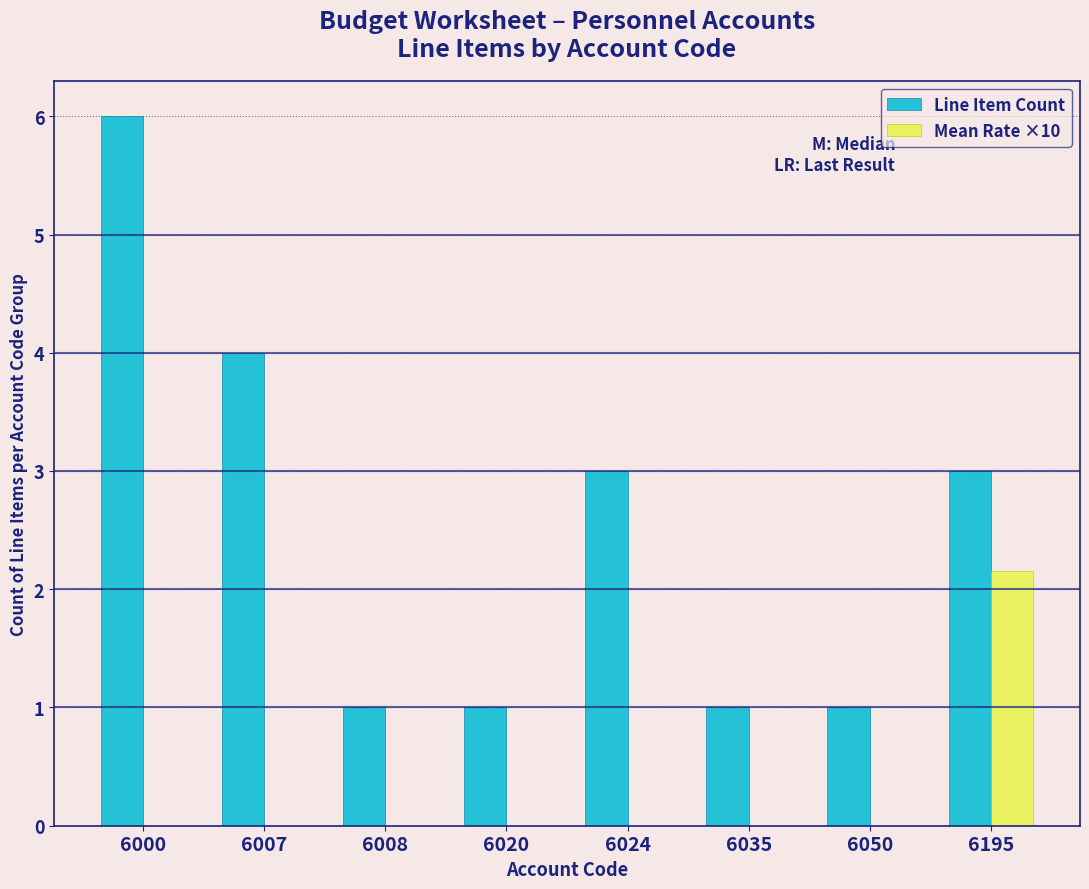

Reading left to right, extract all data points from this chart.

Line Item Count: 6000=6.0	6007=4.0	6008=1.0	6020=1.0	6024=3.0	6035=1.0	6050=1.0	6195=3.0
Mean Rate ×10: 6000=0.0	6007=0.0	6008=0.0	6020=0.0	6024=0.0	6035=0.0	6050=0.0	6195=2.2